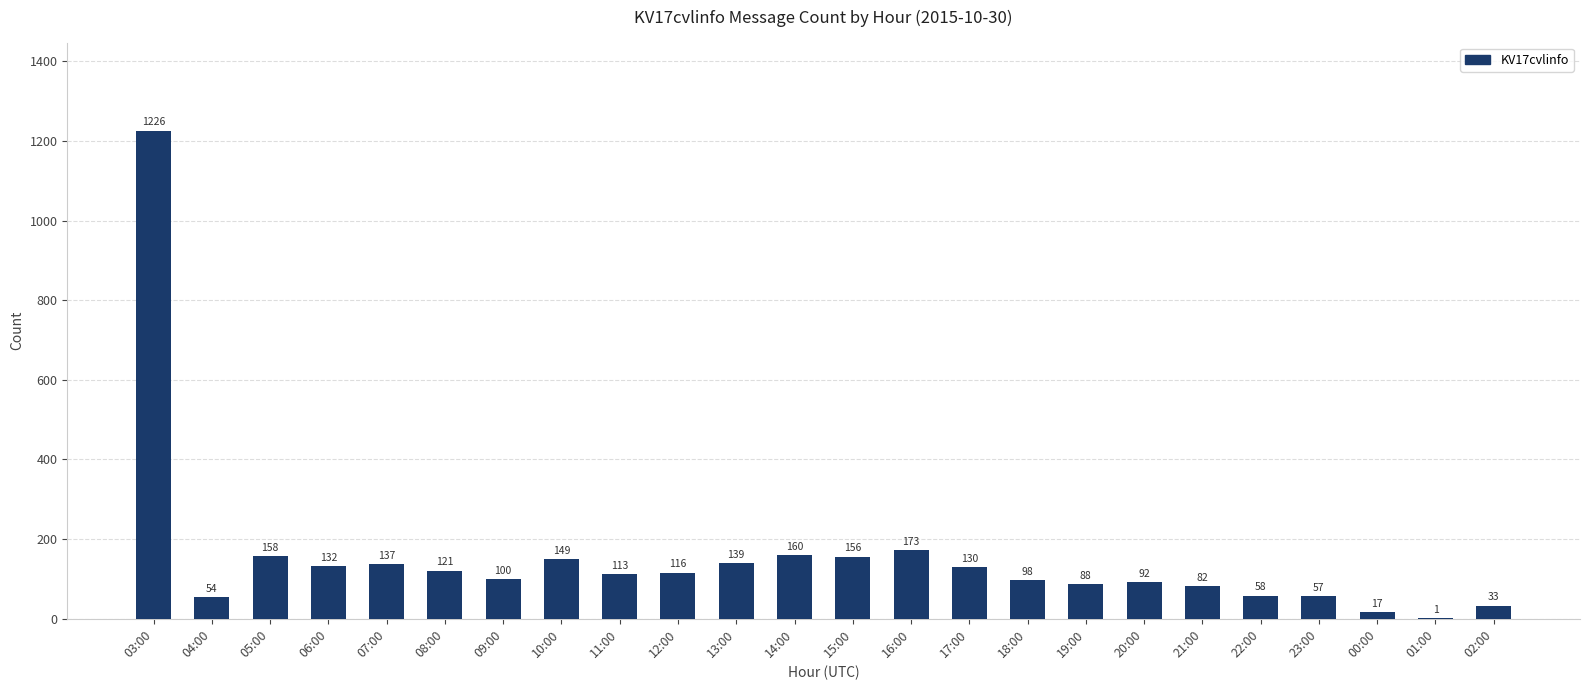

What is the change in value from 17:00 to 01:00?

-129